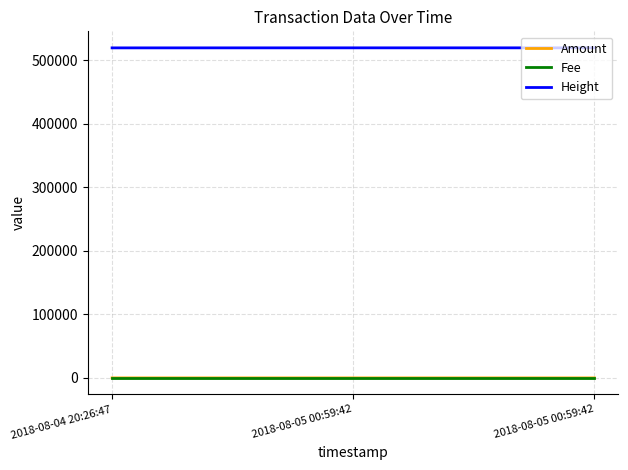

What are all the series names shown in the legend?

Amount, Fee, Height